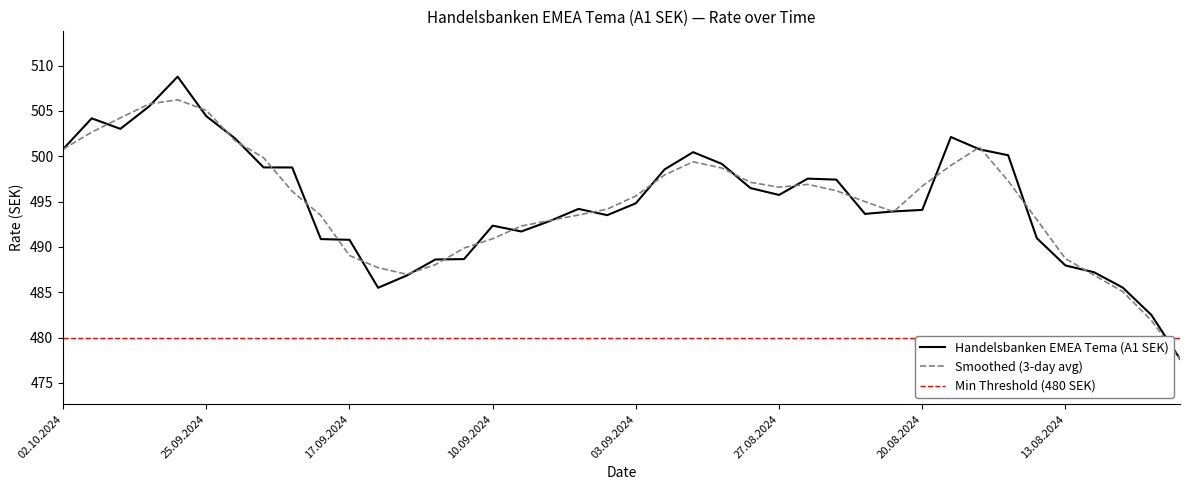

The value at 11.09.2024 is 786.0. True or false?

False